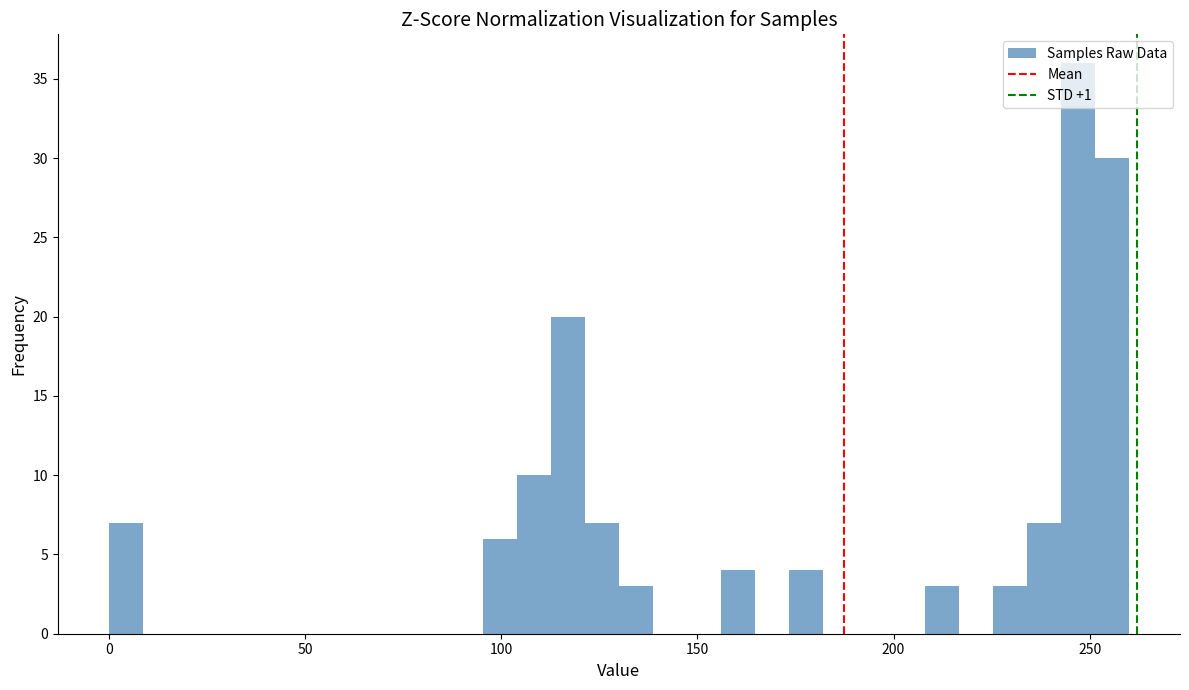

Around what value on the x-axis is the tallest bar? Give the approximate position of its centre, as read against the axis.

245